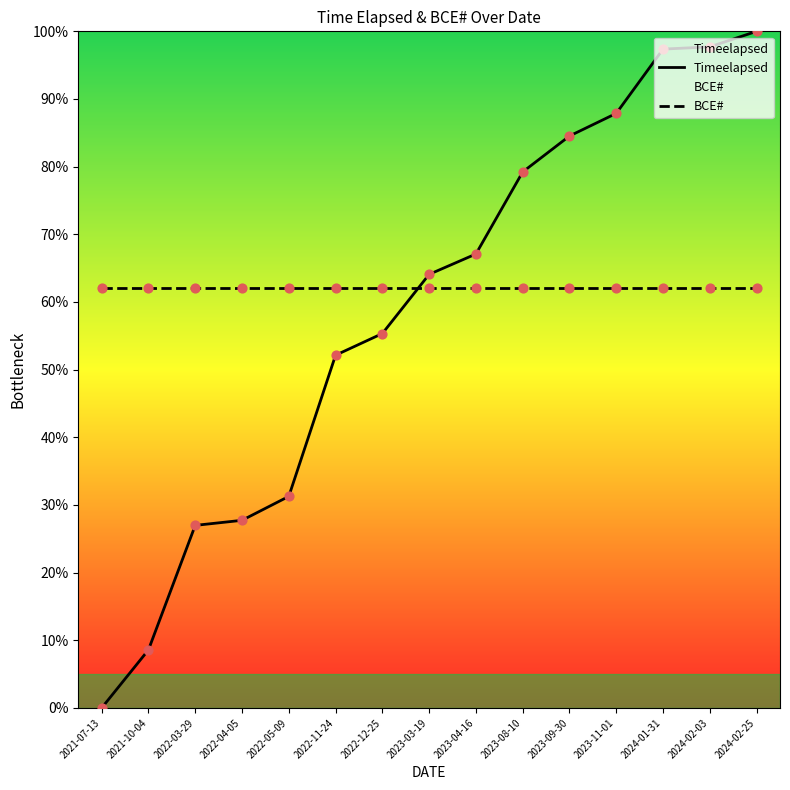

At which category is the sum across all series the highest?

2024-02-25